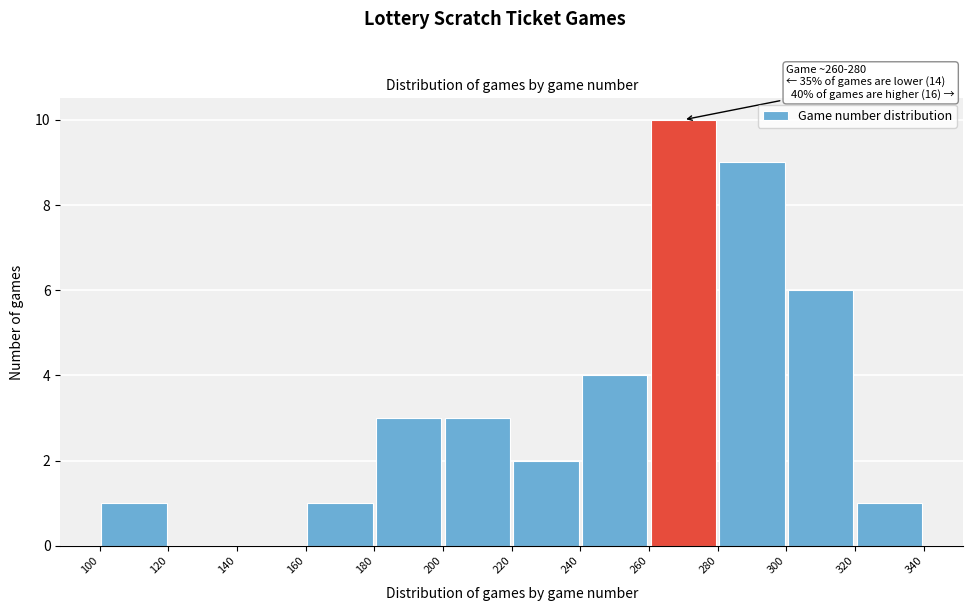

Over which range of the x-axis is the bar tallest?

260 to 280